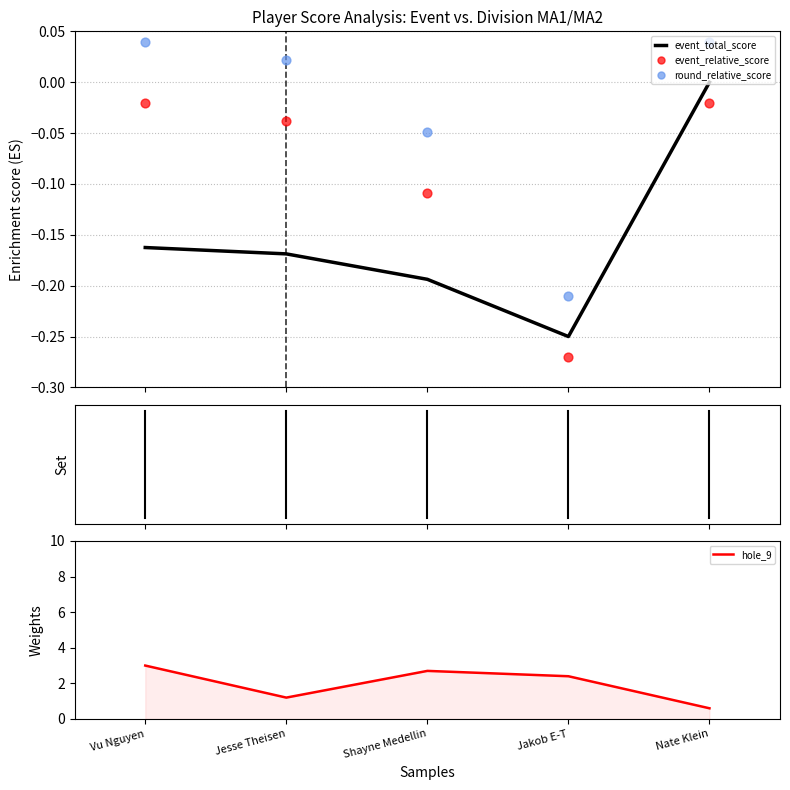

Which series contains the highest Y value?

hole_9